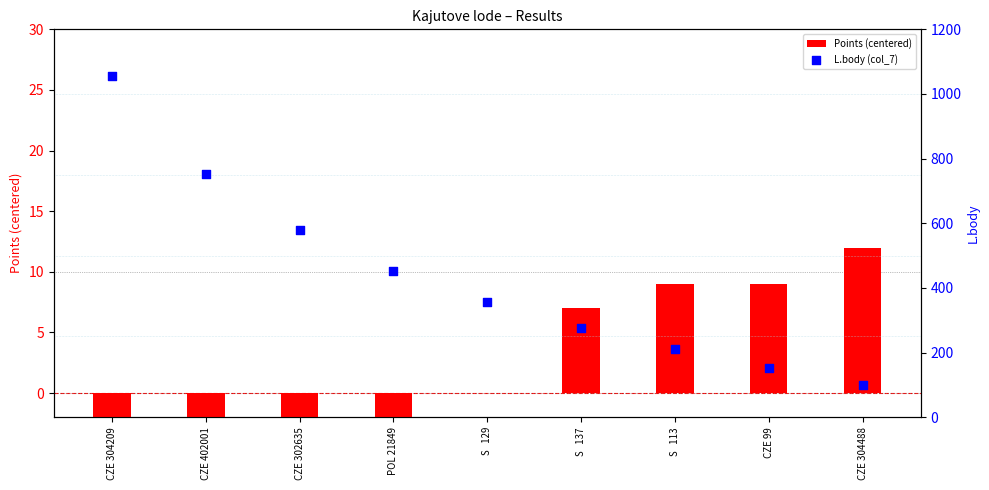

Which series reaches the maximum Y coordinate?

L.body (col_7)